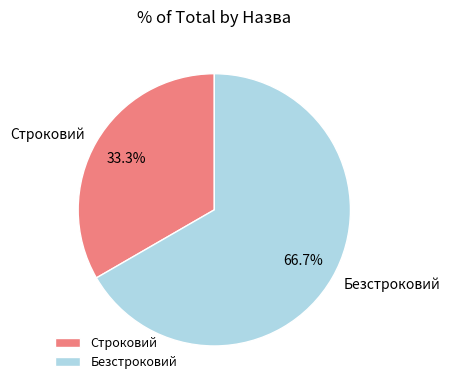

To the nearest percent, what portion does Строковий represent?

33%